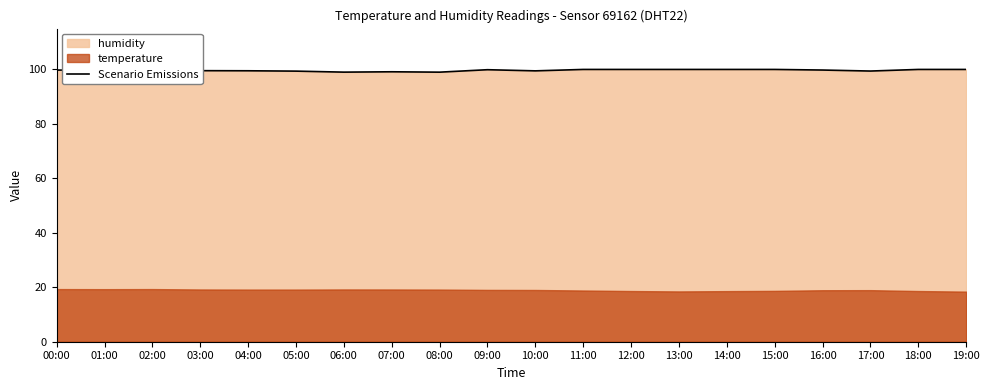

At which category does the chart reach its minimum across all series?

02:00